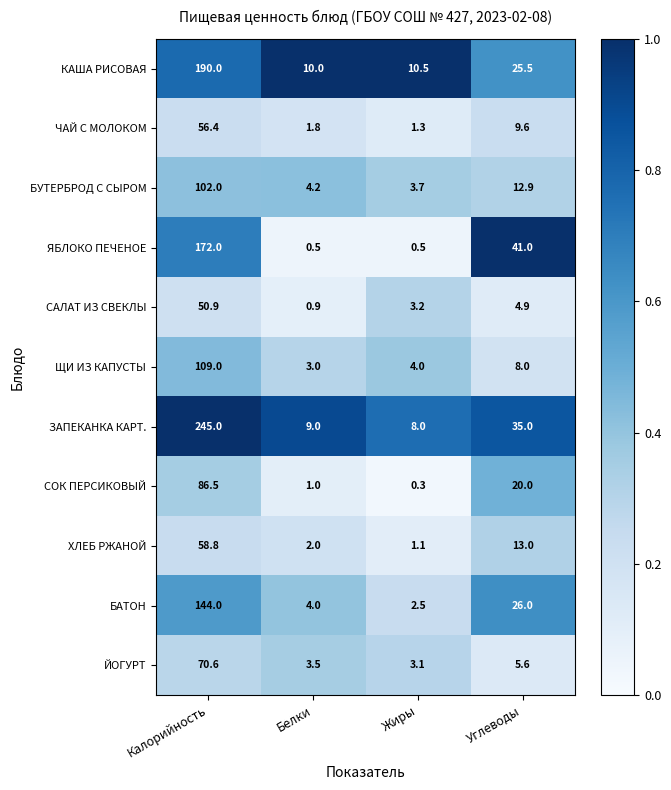

At which label is ЯБЛОКО ПЕЧЕНОЕ closest to 86?

Углеводы